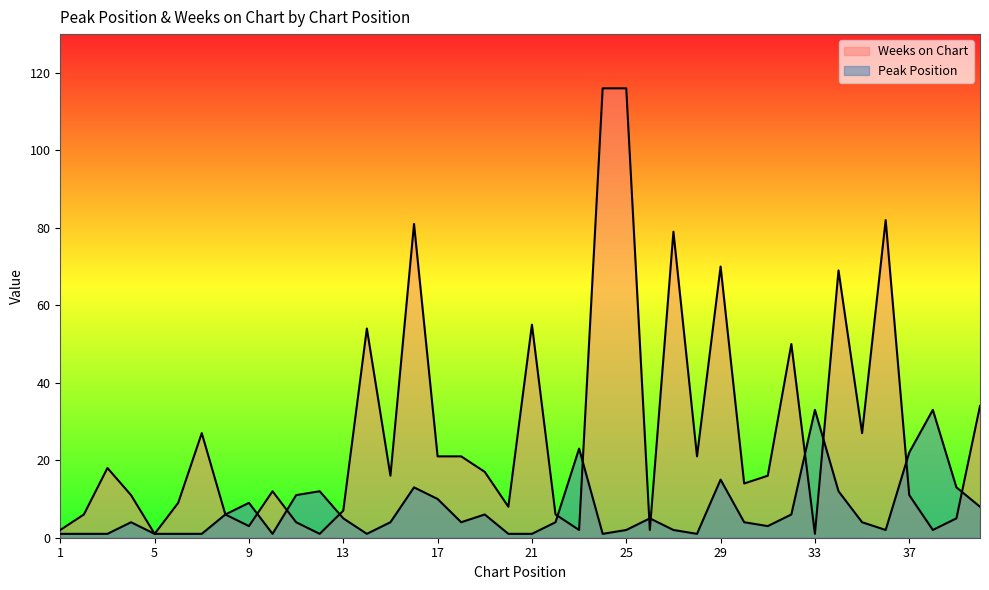

Where do Weeks on Chart and Peak Position first cross each other?

9 and 10